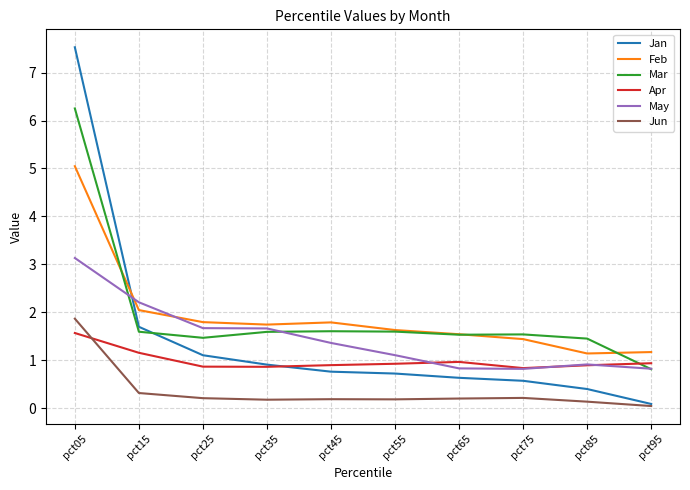

Where does the Mar series first go above 1?

pct05